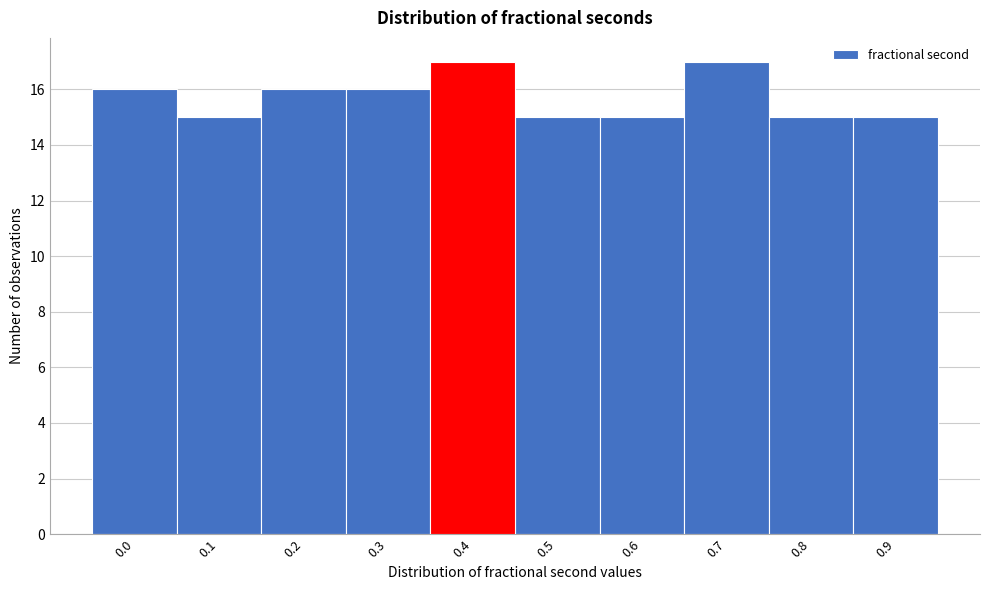

Reading right to left, list all the values displayed in this chart.

15	15	17	15	15	17	16	16	15	16